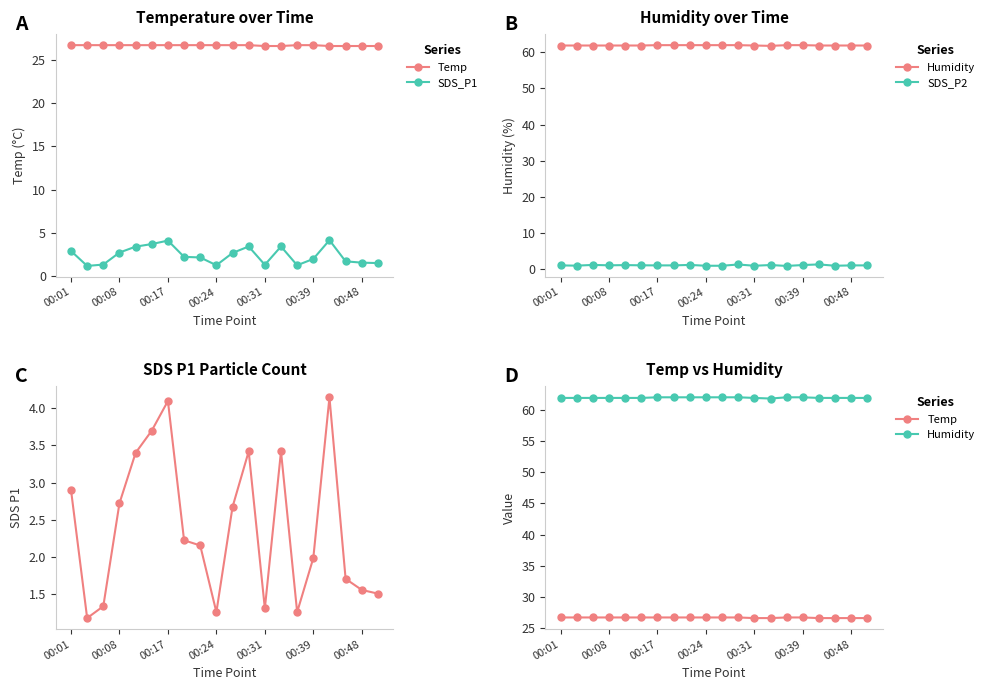

True or false: Temp and Humidity intersect in this chart.

False